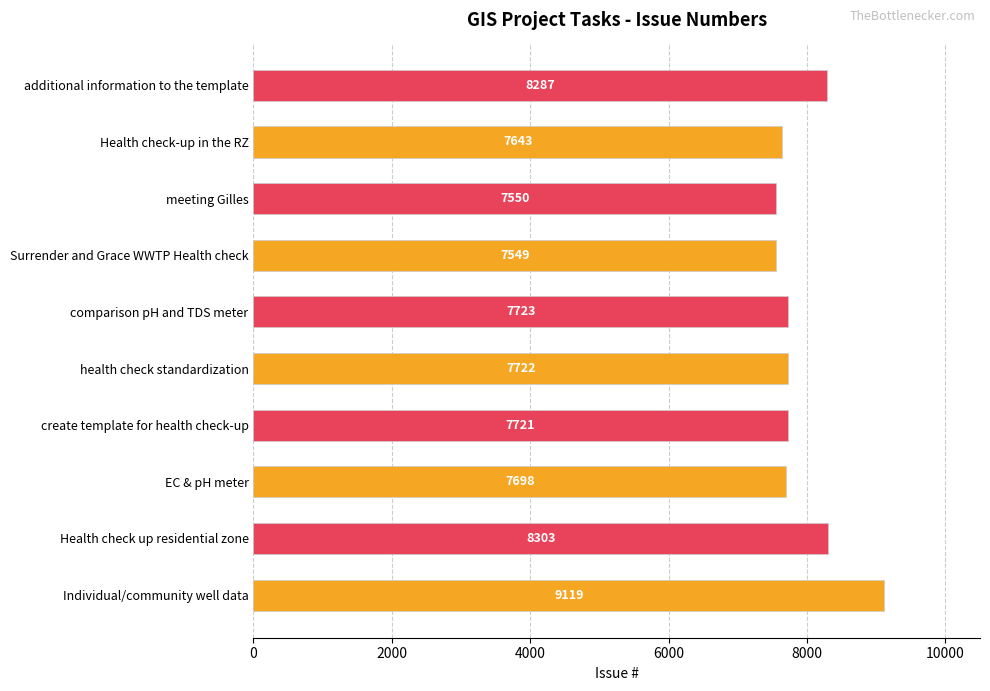

Reading bottom to top, transcribe all the data shown in this chart.

Individual/community well data=9119	Health check up residential zone=8303	EC & pH meter=7698	create template for health check-up=7721	health check standardization=7722	comparison pH and TDS meter=7723	Surrender and Grace WWTP Health check=7549	meeting Gilles=7550	Health check-up in the RZ=7643	additional information to the template=8287